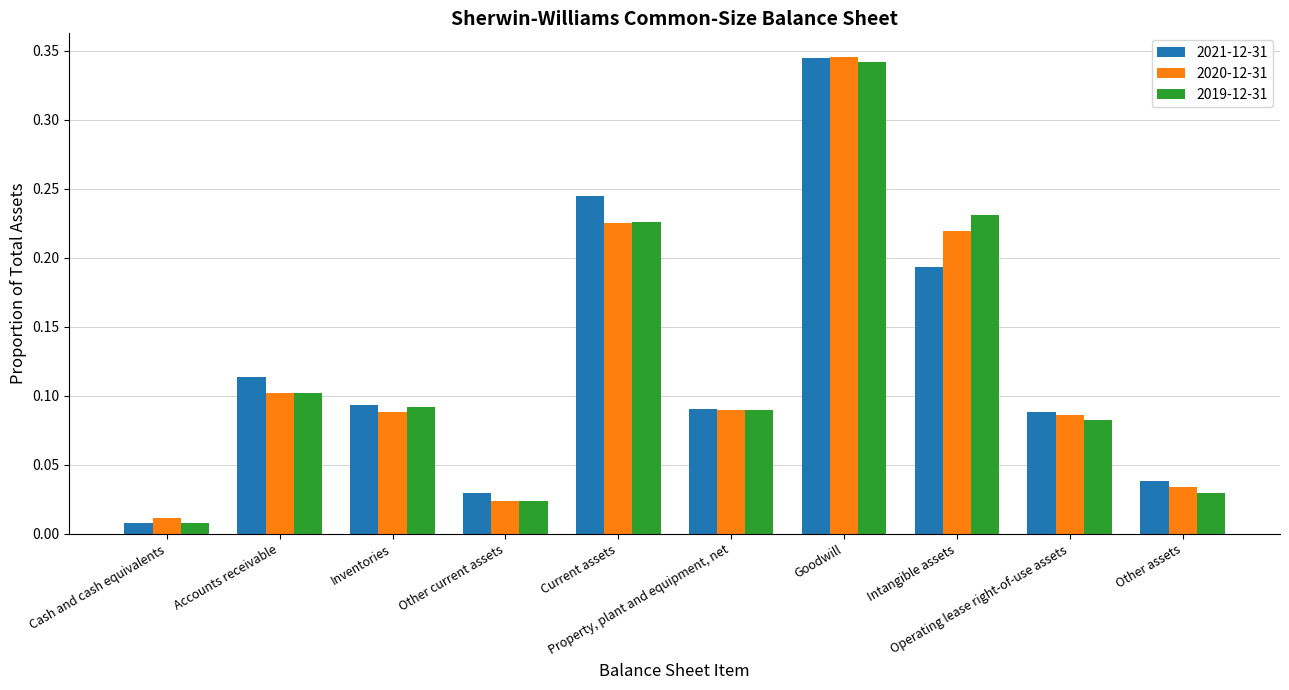

Which series has the largest range (max minus min)?

2021-12-31